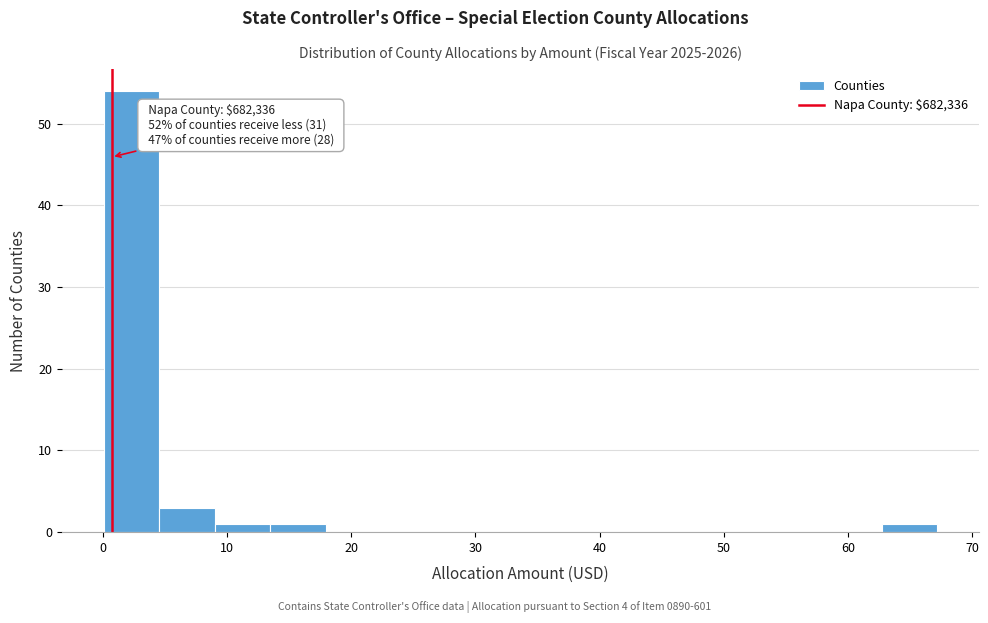

Which range on the x-axis has the tallest bar?

0 to 5